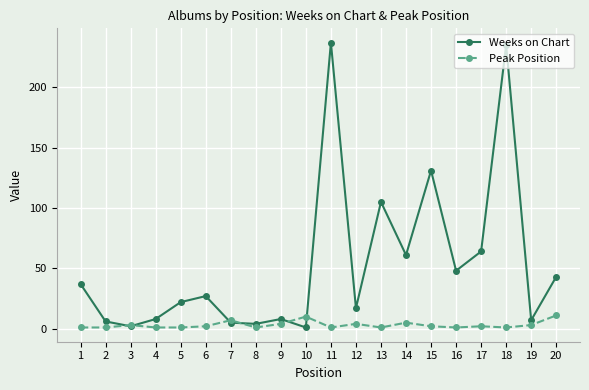

True or false: Peak Position has more than 2 interior local peaks.

True